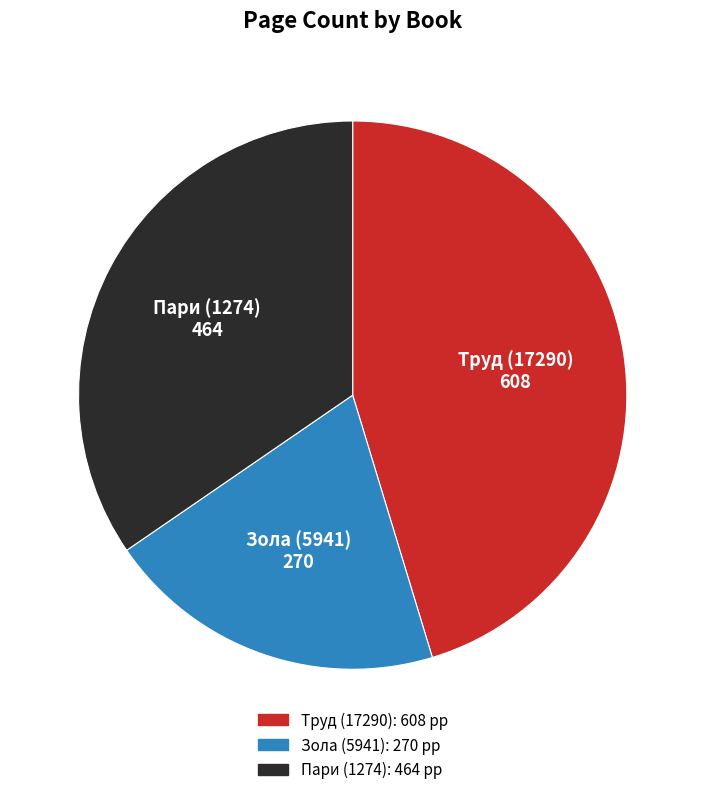

Is the sum of Пари (1274) and Зола (5941) greater than half?

Yes